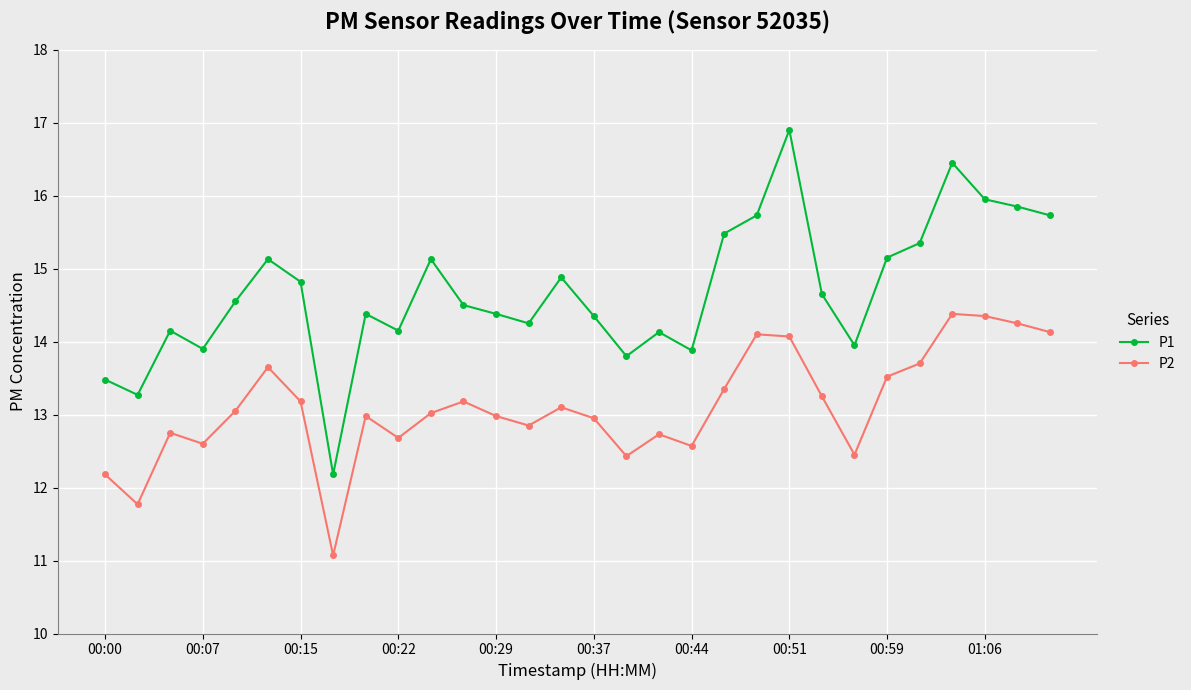

What is the value of the P2 point at the 22nd from the left?

14.1